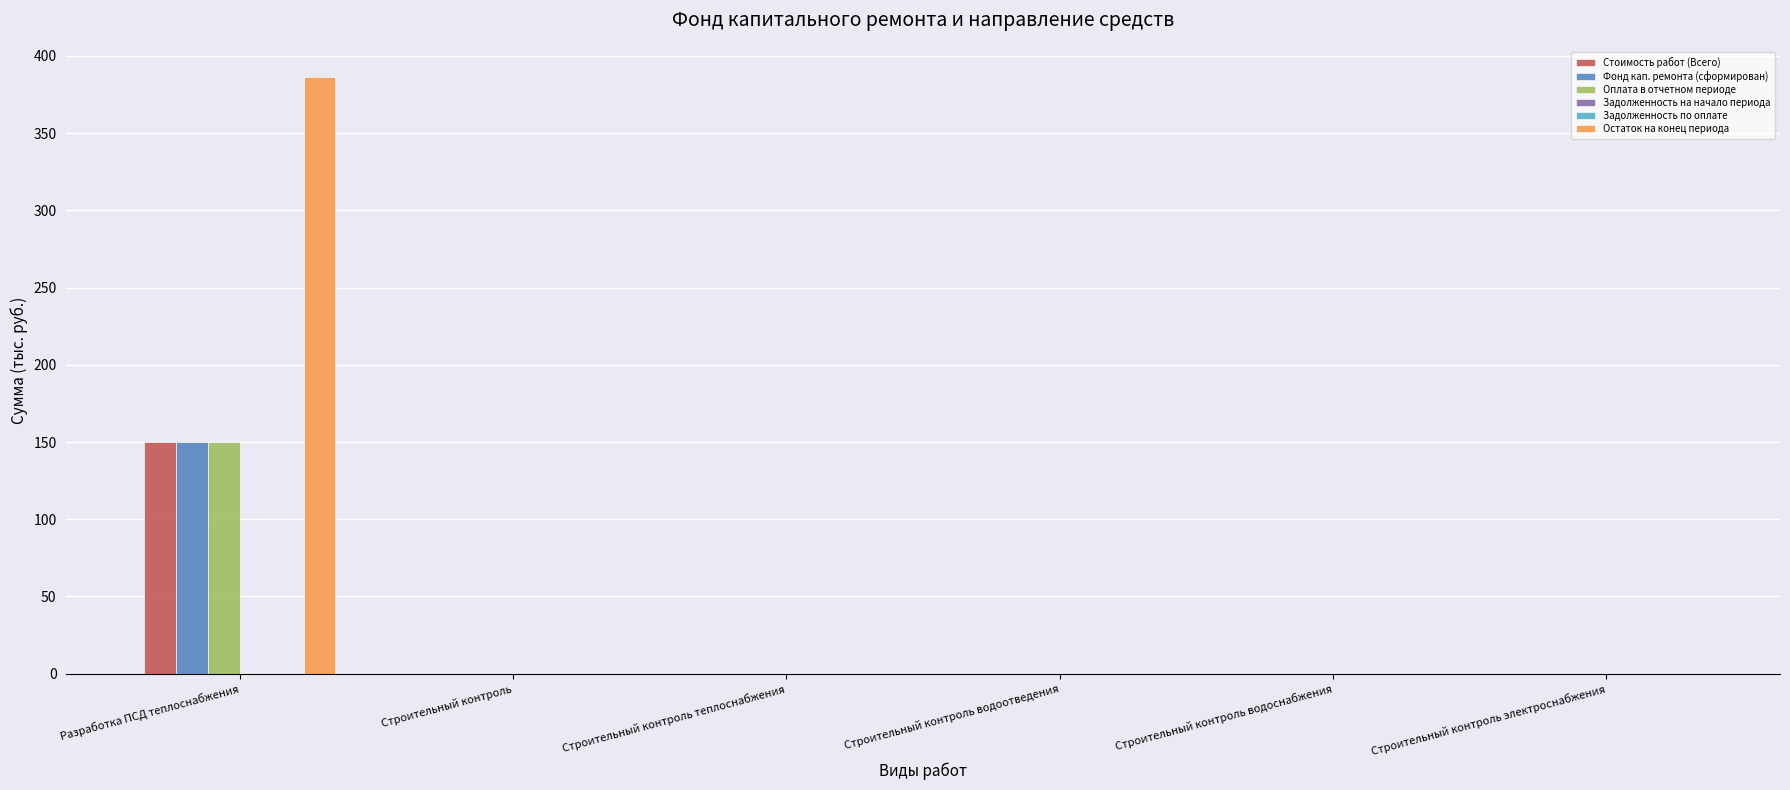

Is the value of Оплата в отчетном периоде at Строительный контроль электроснабжения greater than the value of Остаток на конец периода at Строительный контроль водоотведения?

No